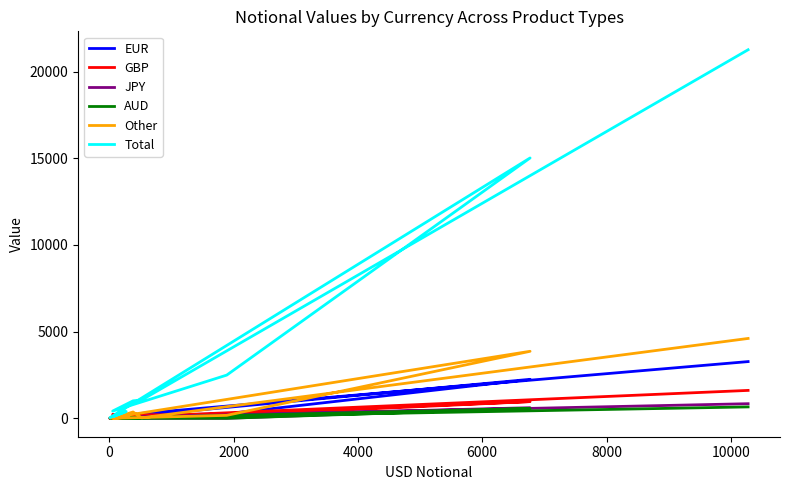

How many interior local peaks does the GBP series have?

2